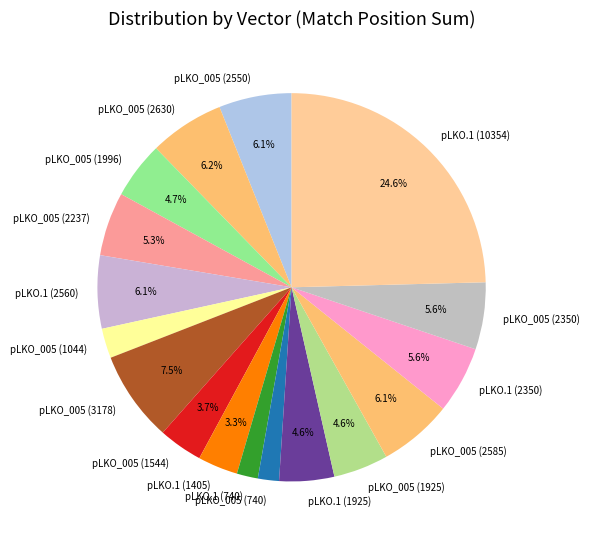

Is the sum of pLKO_005 (1044) and pLKO_005 (3178) greater than half?

No